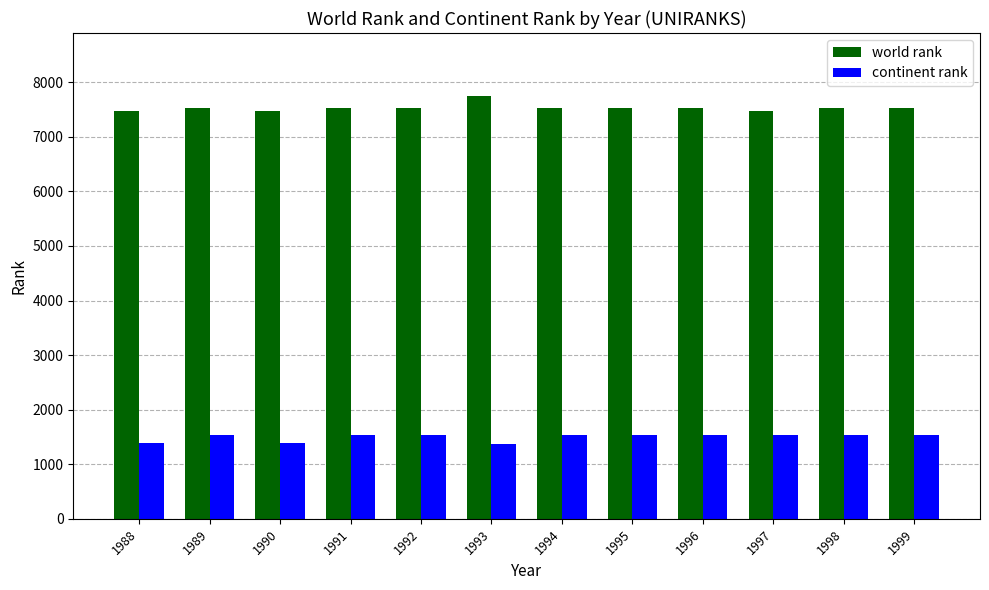

Is it true that continent rank equals 1533 at 1997?

True